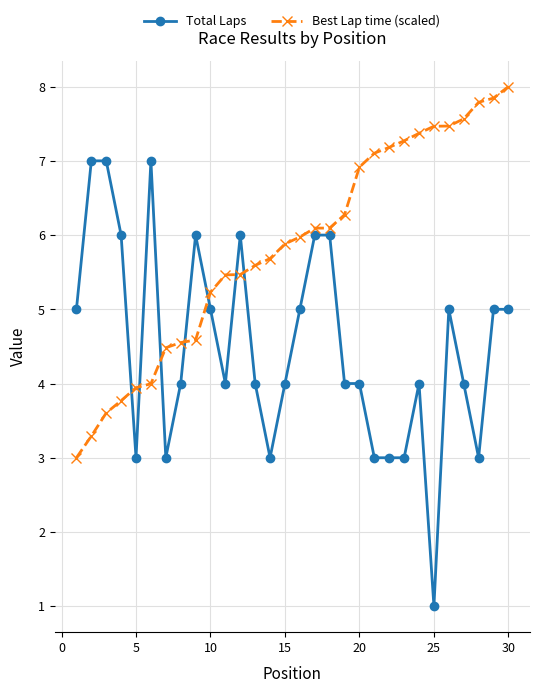

At how many categories does at least one series exceed 2?

30